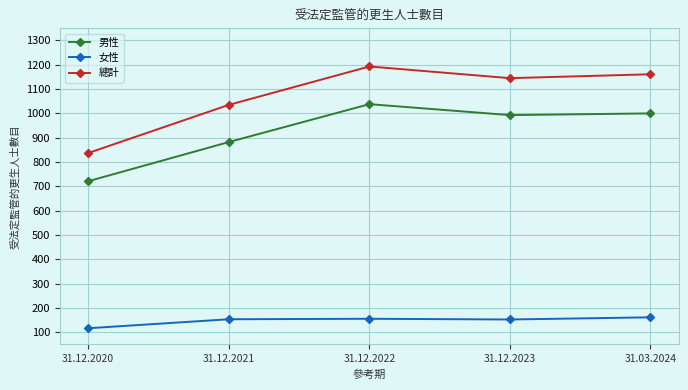

What is the difference between the second highest and minimum values in the 男性 series?

279